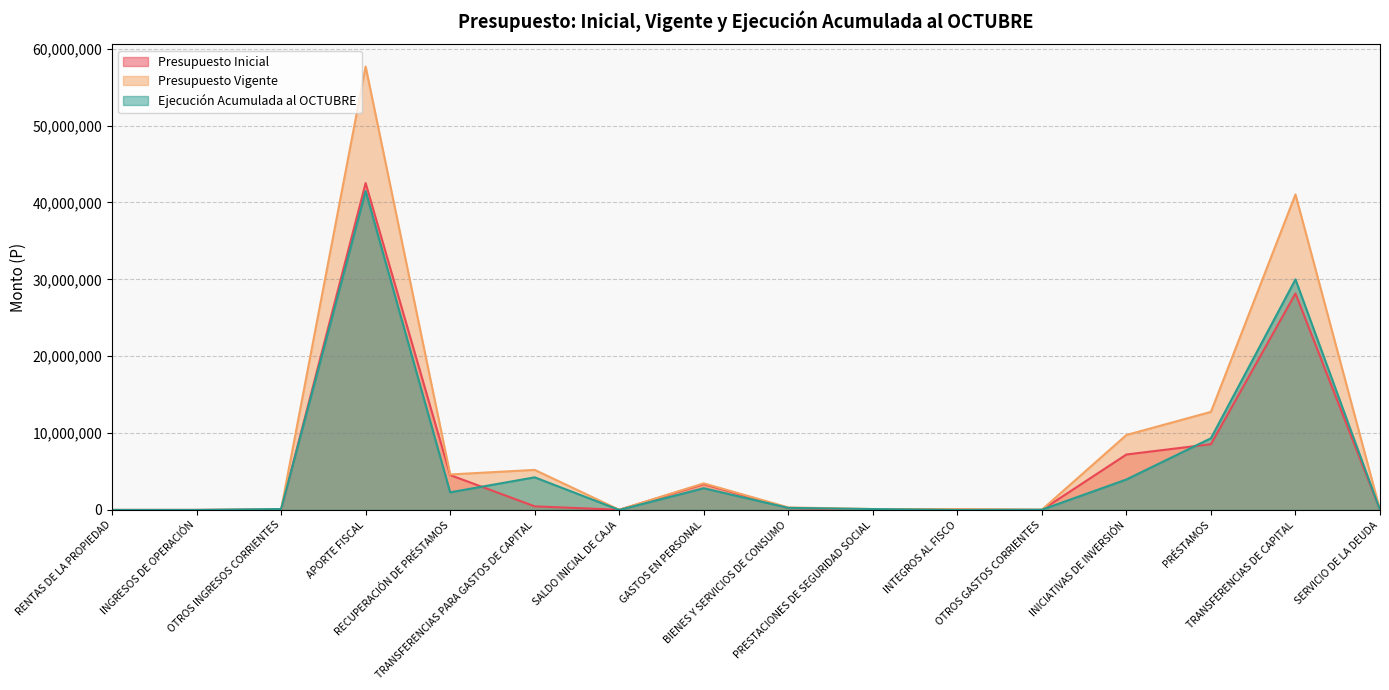

True or false: Presupuesto Vigente has more than 0 points higher than both neighbors.

True